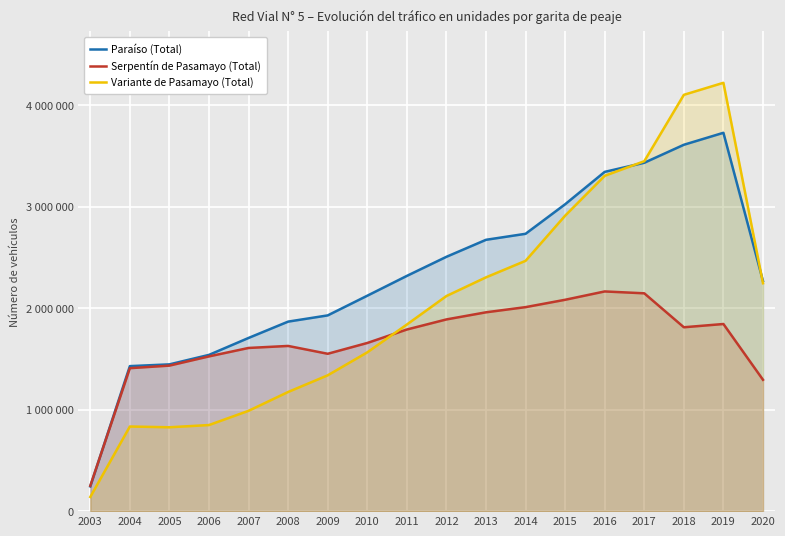

Rank the categories by Paraíso (Total) value from highest to lowest.

2019, 2018, 2017, 2016, 2015, 2014, 2013, 2012, 2011, 2020, 2010, 2009, 2008, 2007, 2006, 2005, 2004, 2003